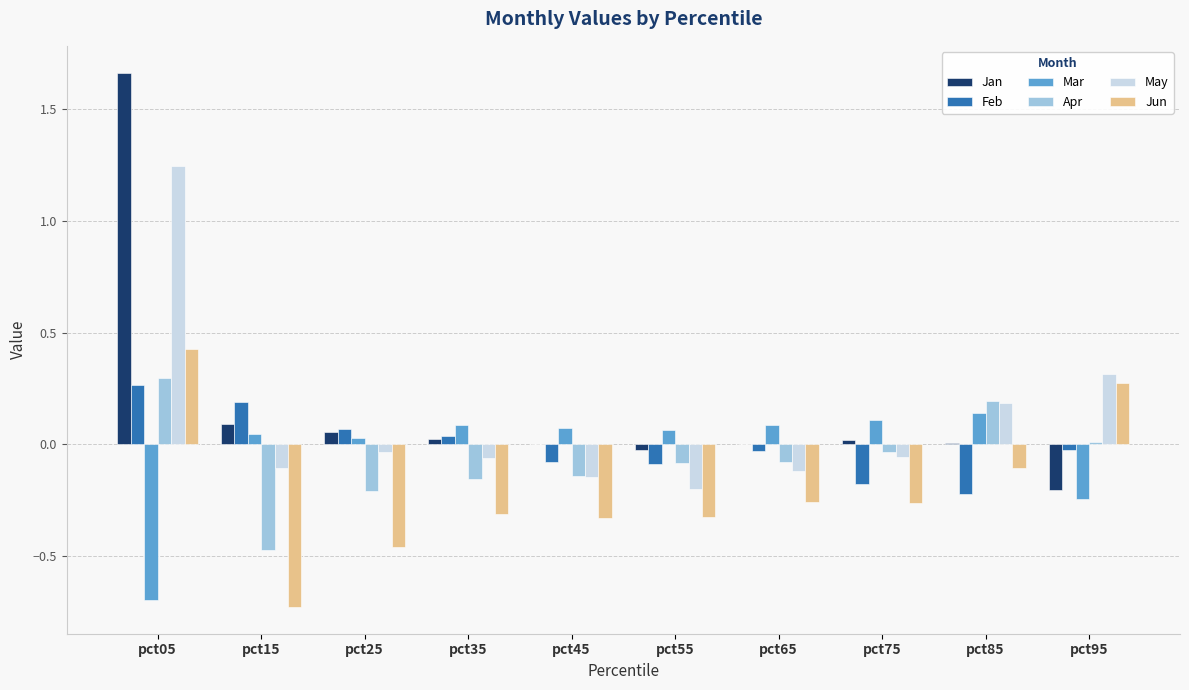

Is the value of Mar at pct75 greater than the value of Apr at pct85?

No